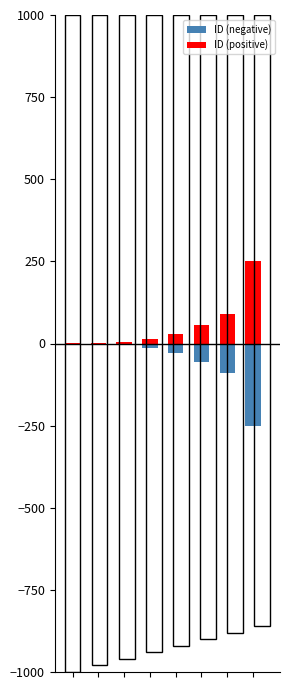

At which label is ID (positive) closest to 126?

6